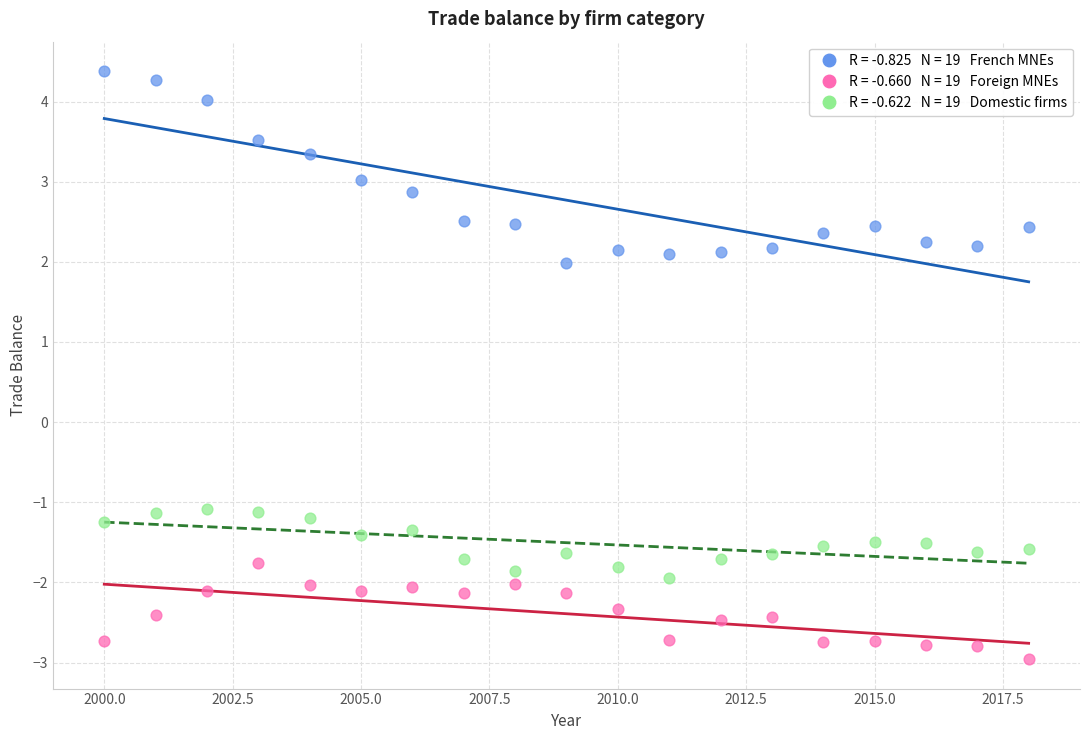

Across all data points, what is the range of Y values (max minus min)?

7.3